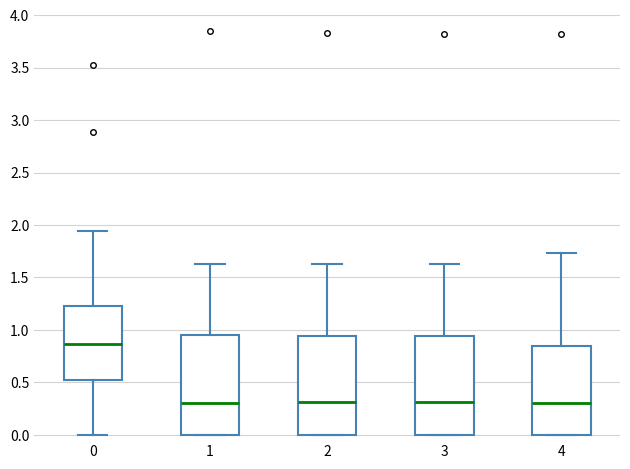

Reading left to right, transcribe this box plot: for each box, give where its median line is, the range the box spans, and where its two whiskers end, as read against the y-axis. The values are not printed on the chart, so give them approximately, as read against the axis.

0: median 0.85, box 0.55 to 1.25, whiskers 0.00 to 1.95
1: median 0.30, box 0.00 to 0.95, whiskers 0.00 to 1.65
2: median 0.30, box 0.00 to 0.95, whiskers 0.00 to 1.65
3: median 0.30, box 0.00 to 0.95, whiskers 0.00 to 1.65
4: median 0.30, box 0.00 to 0.85, whiskers 0.00 to 1.75